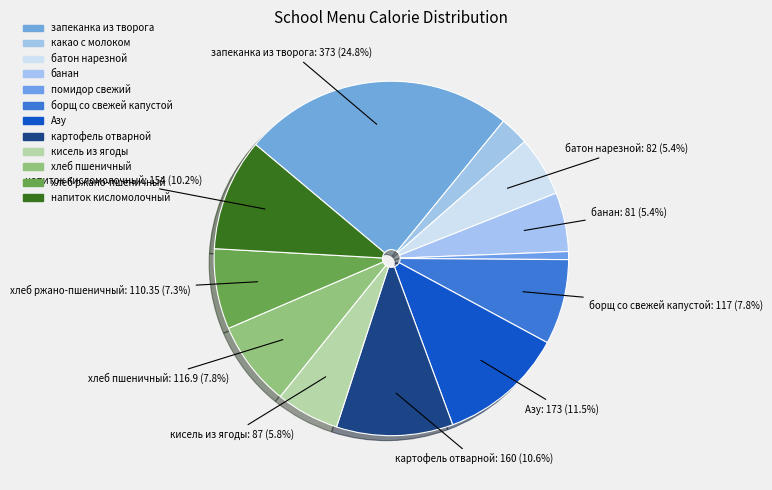

True or false: запеканка из творога accounts for 25% of the total.

True